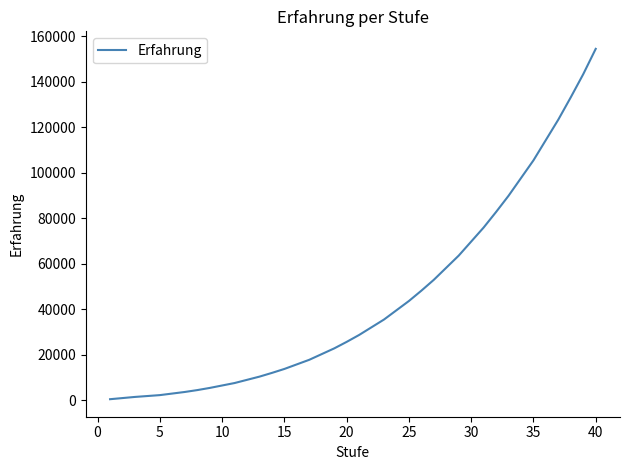

Is this an area chart (filled region under the line)?

No